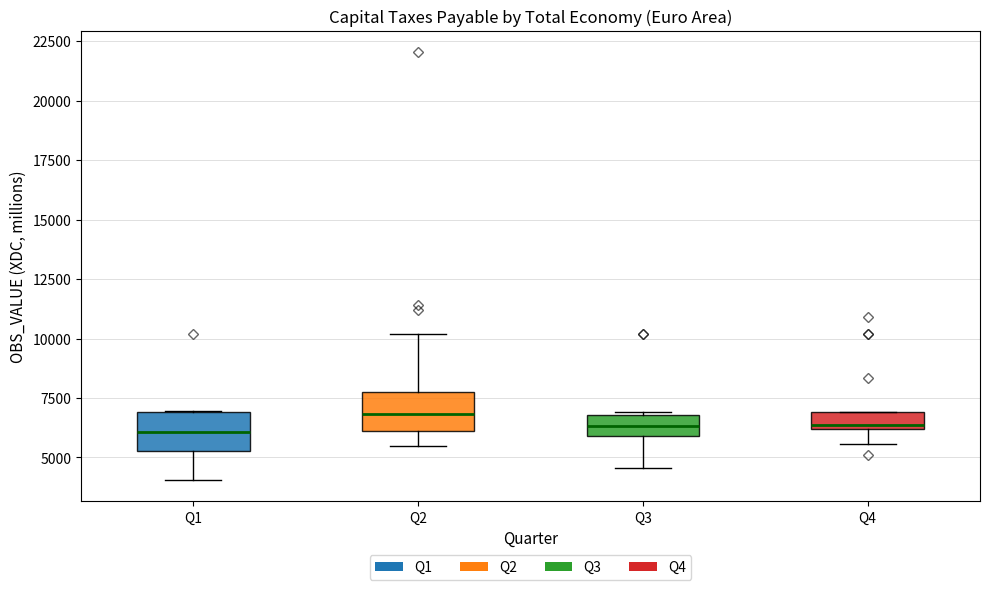

Where does the upper whisker of the box for Q2 end on the y-axis? The values are not printed on the chart, so give them approximately, as read against the axis.

10000